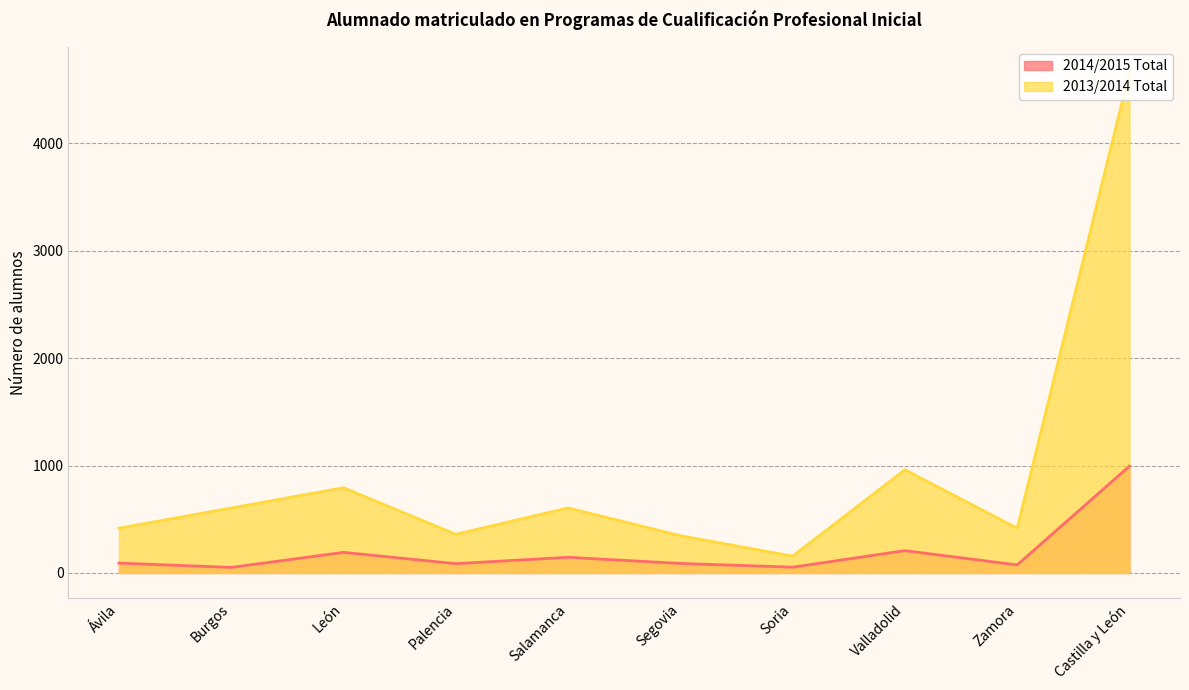

How many values in the 2013/2014 Total series are below 605?

5